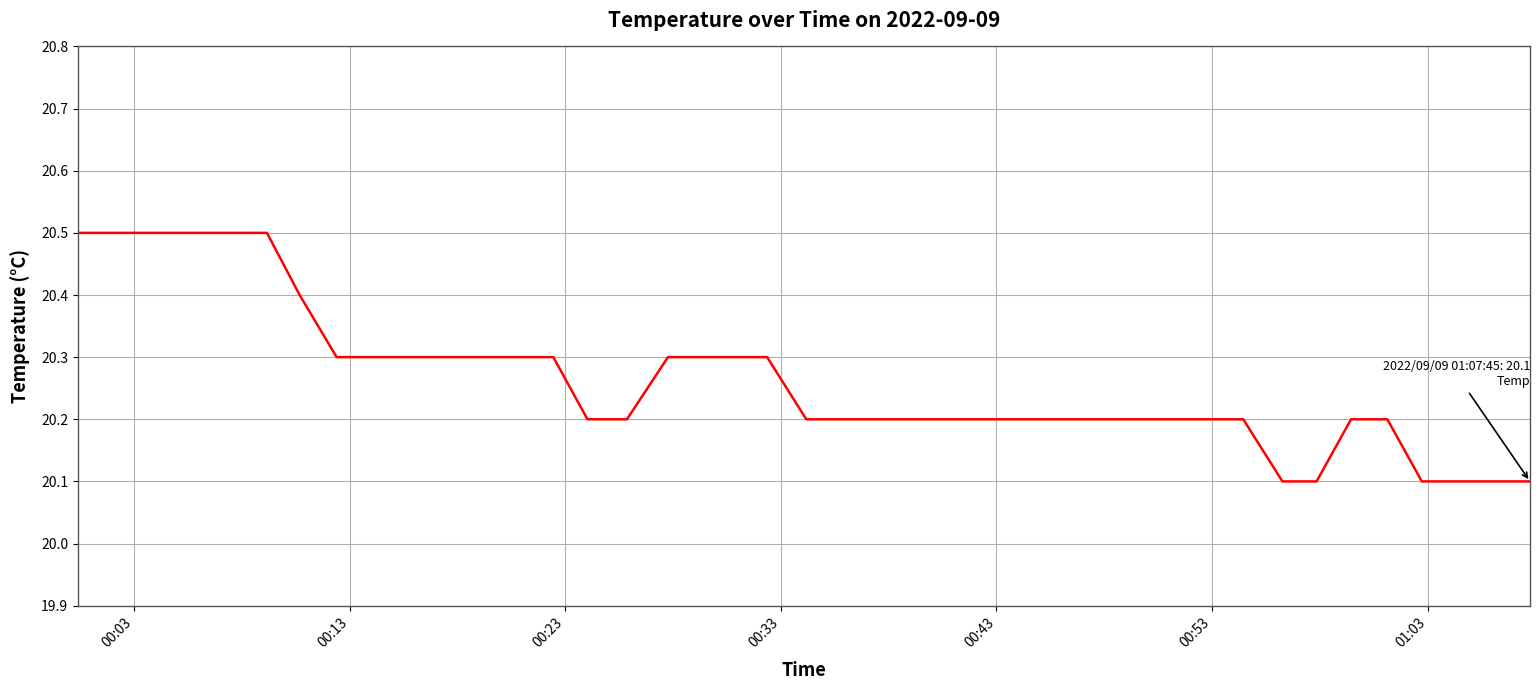

What is the difference between the maximum and minimum values?

0.4